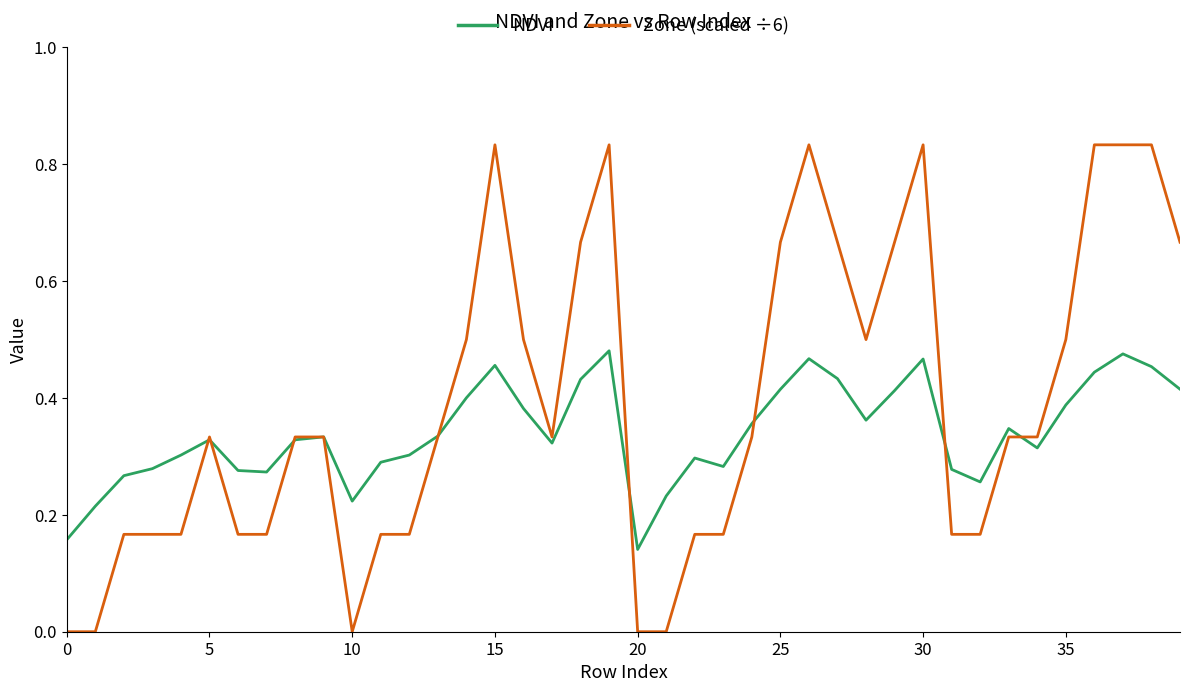

True or false: Zone (scaled ÷6) and NDVI cross at least once.

True